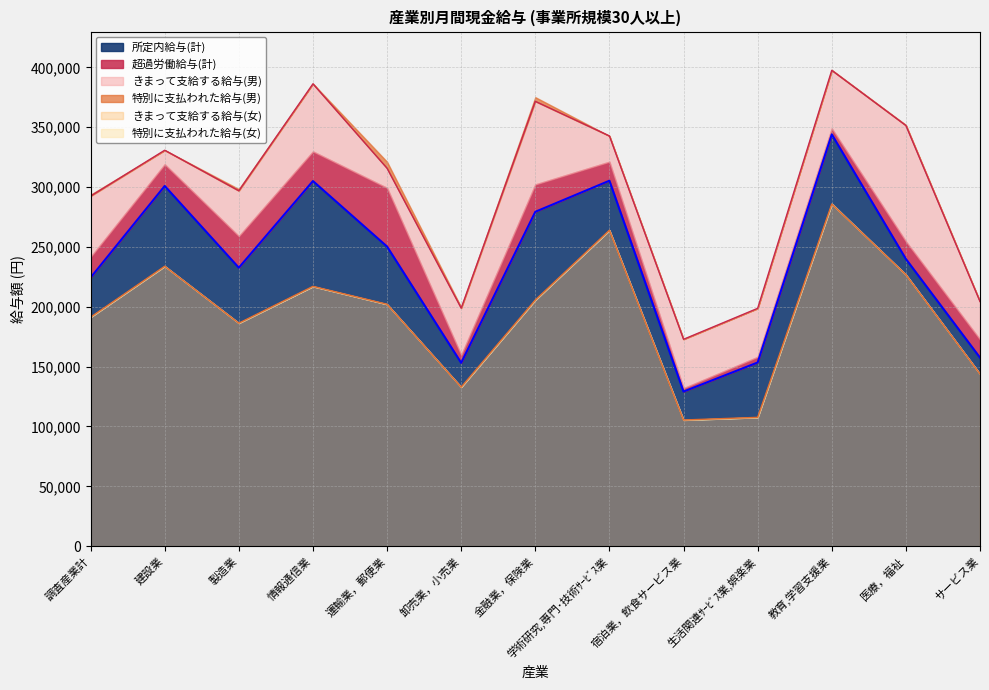

What is the average value of the きまって支給する給与(男) series?

296981